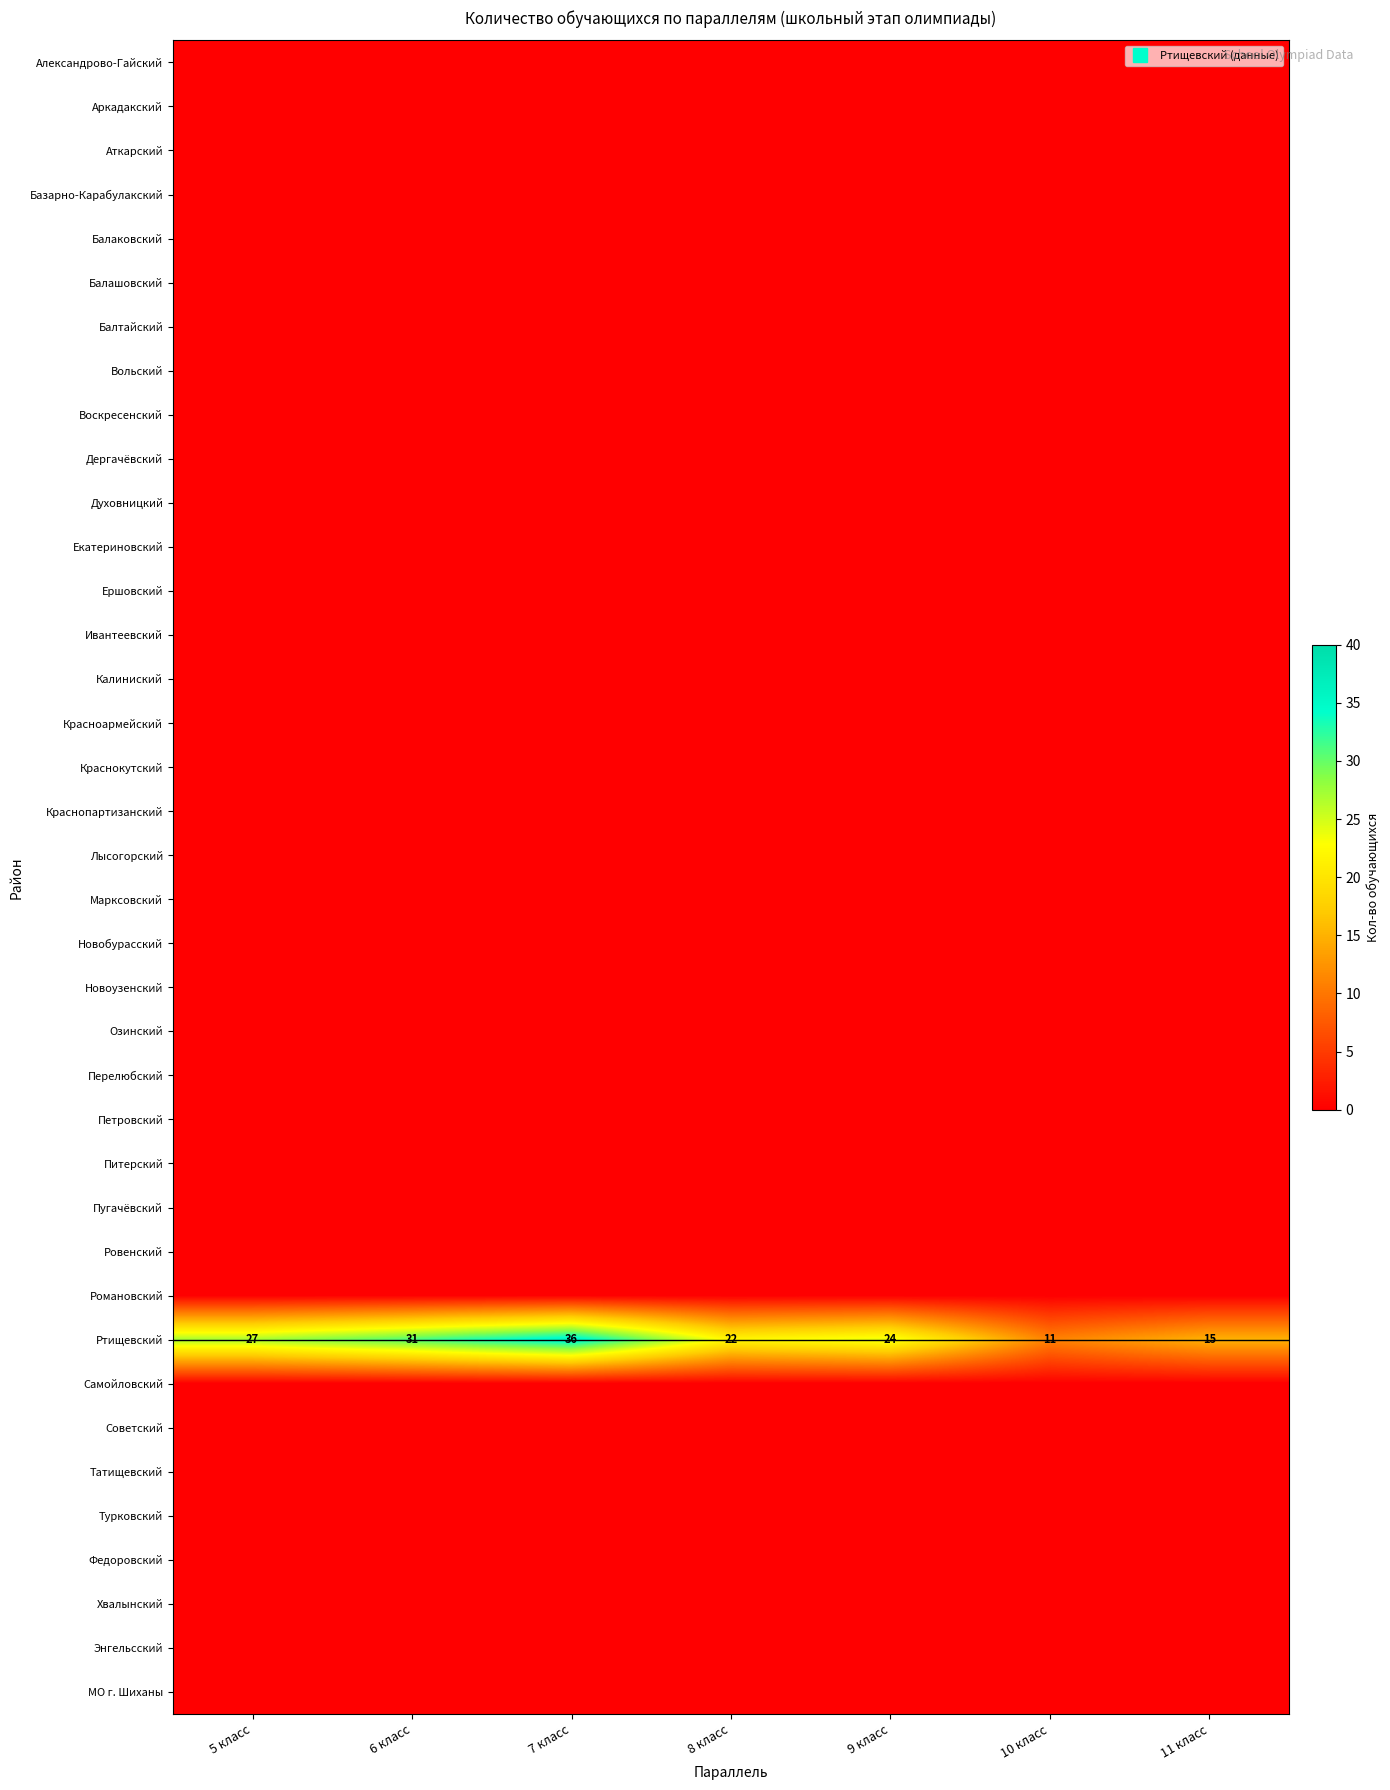

Rank the series by their maximum value, from lowest to highest.

Александрово-Гайский, Аркадакский, Аткарский, Базарно-Карабулакский, Балаковский, Балашовский, Балтайский, Вольский, Воскресенский, Дергачёвский, Духовницкий, Екатериновский, Ершовский, Ивантеевский, Калиниский, Красноармейский, Краснокутский, Краснопартизанский, Лысогорский, Марксовский, Новобурасский, Новоузенский, Озинский, Перелюбский, Петровский, Питерский, Пугачёвский, Ровенский, Романовский, Самойловский, Советский, Татищевский, Турковский, Федоровский, Хвалынский, Энгельсский, МО г. Шиханы, Ртищевский